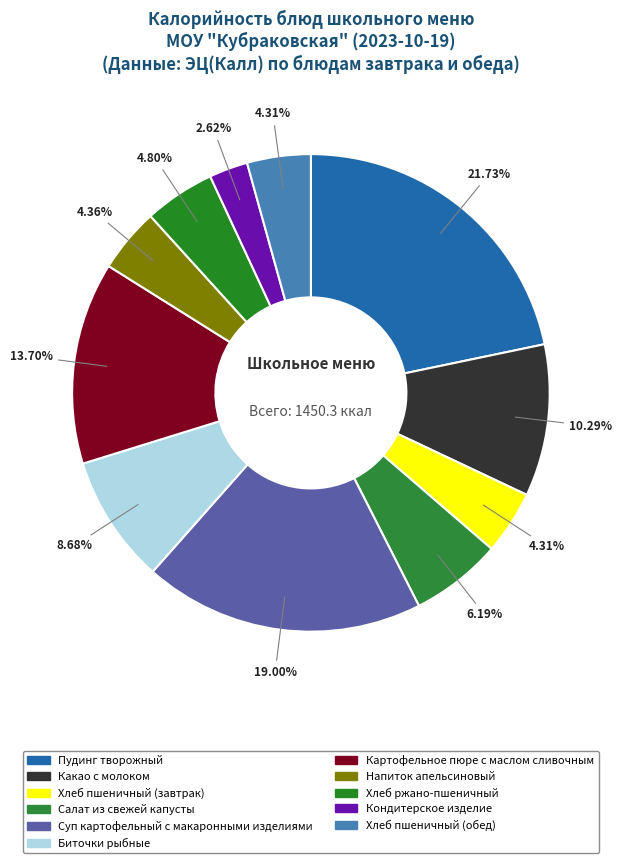

How many segments does this pie chart have?

11